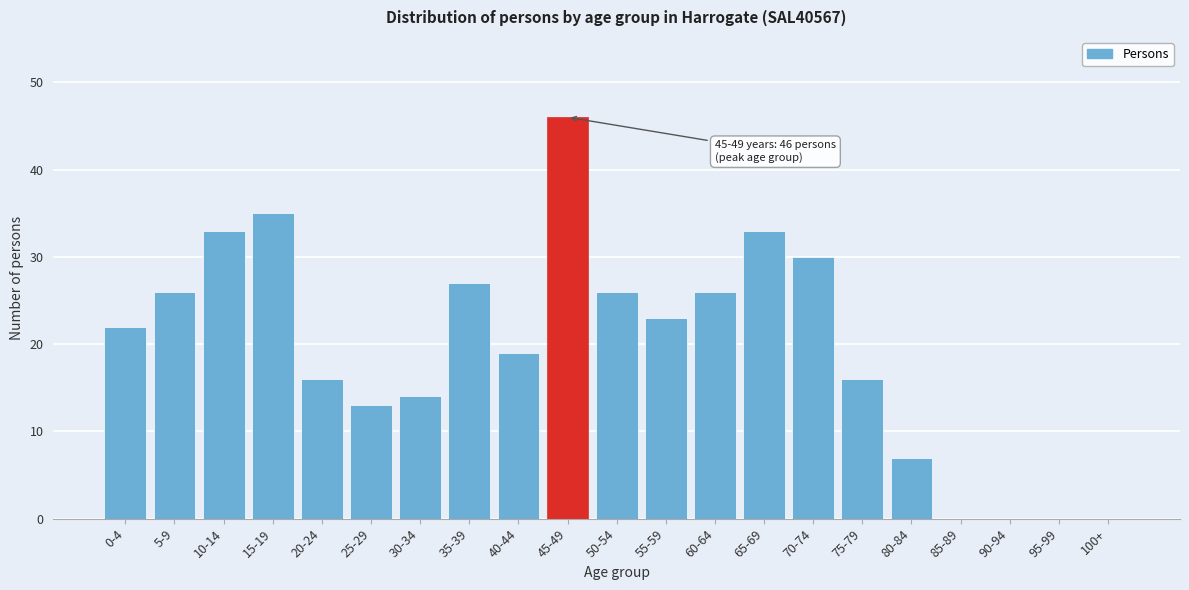

Reading right to left, transcribe all the data shown in this chart.

100+=0	95-99=0	90-94=0	85-89=0	80-84=7	75-79=16	70-74=30	65-69=33	60-64=26	55-59=23	50-54=26	45-49=46	40-44=19	35-39=27	30-34=14	25-29=13	20-24=16	15-19=35	10-14=33	5-9=26	0-4=22